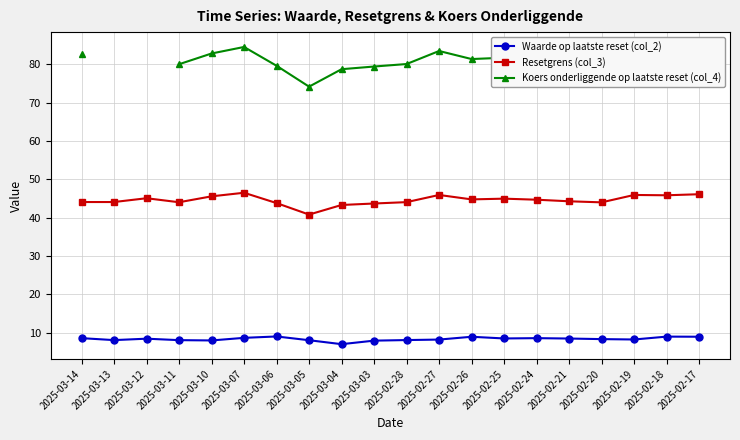

At which category does Waarde op laatste reset (col_2) reach its first local valley?

2025-03-13